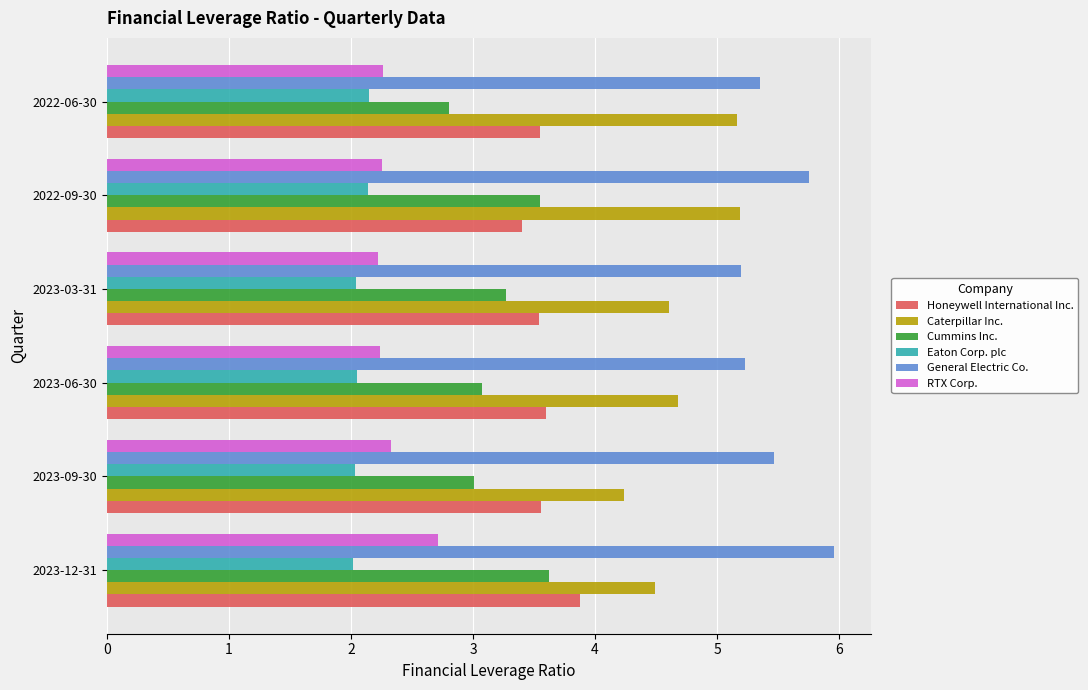

Count the Honeywell International Inc. values in the range 3 to 4.

6